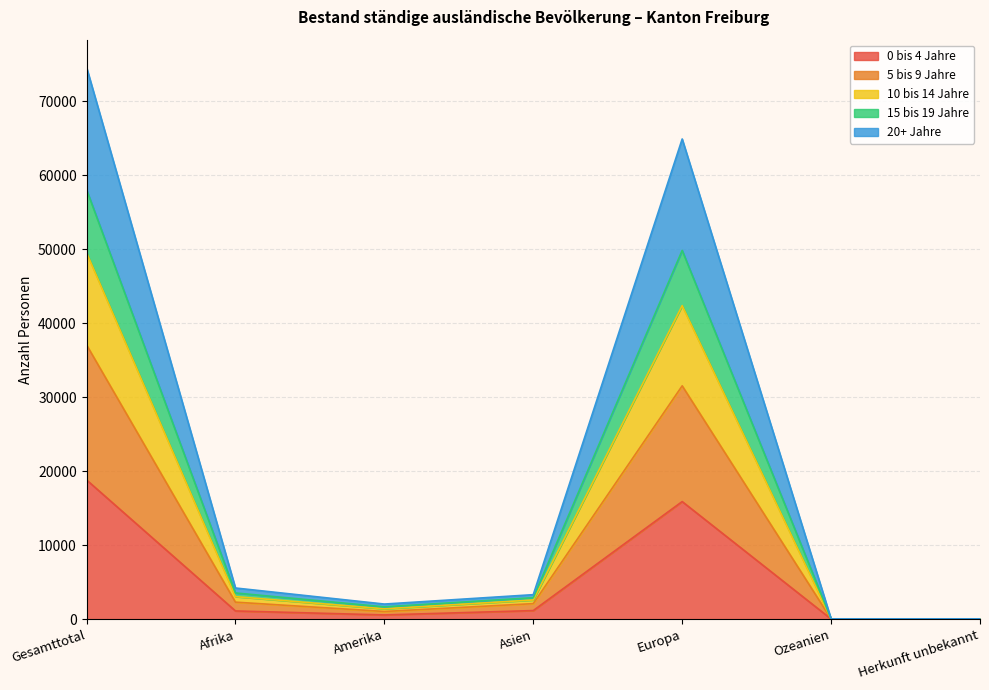

True or false: 10 bis 14 Jahre and 0 bis 4 Jahre intersect in this chart.

False